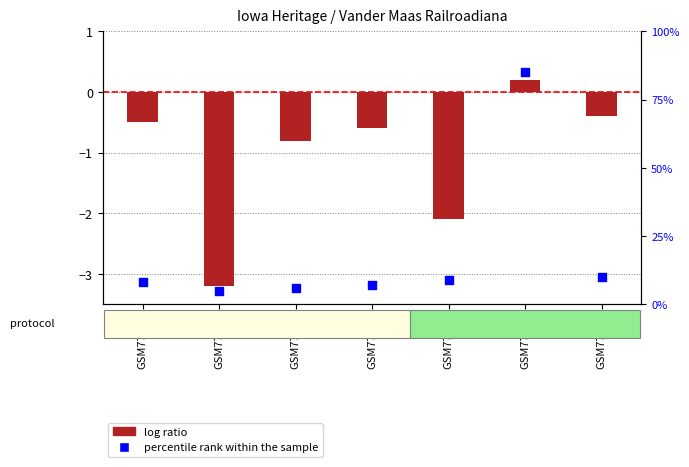

Which series contains the lowest Y value?

log ratio